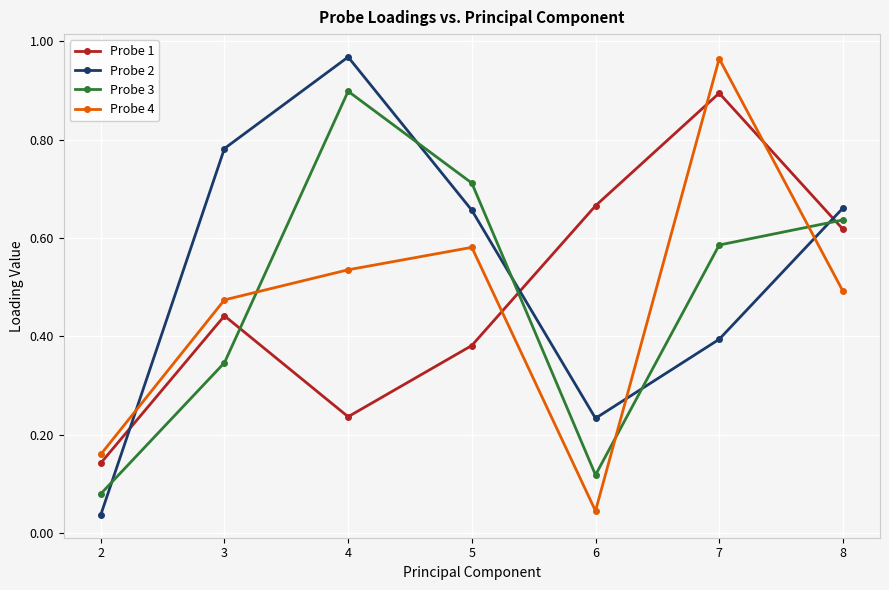

What are all the series names shown in the legend?

Probe 1, Probe 2, Probe 3, Probe 4